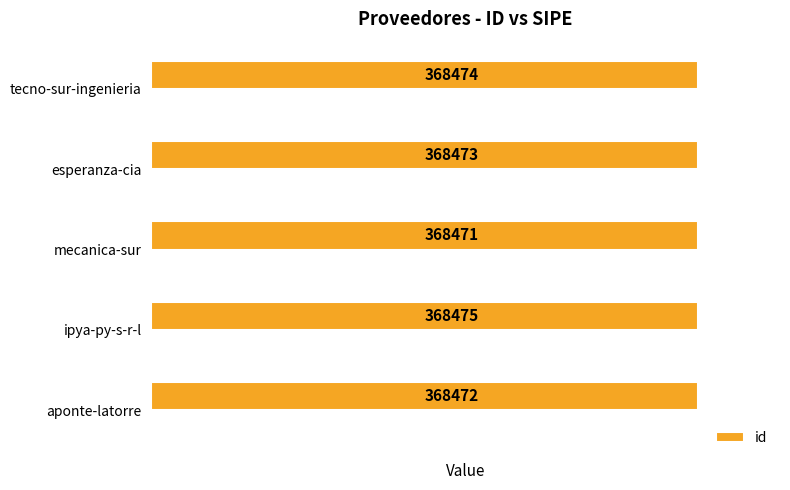

True or false: id has a value of 573117 at mecanica-sur.

False